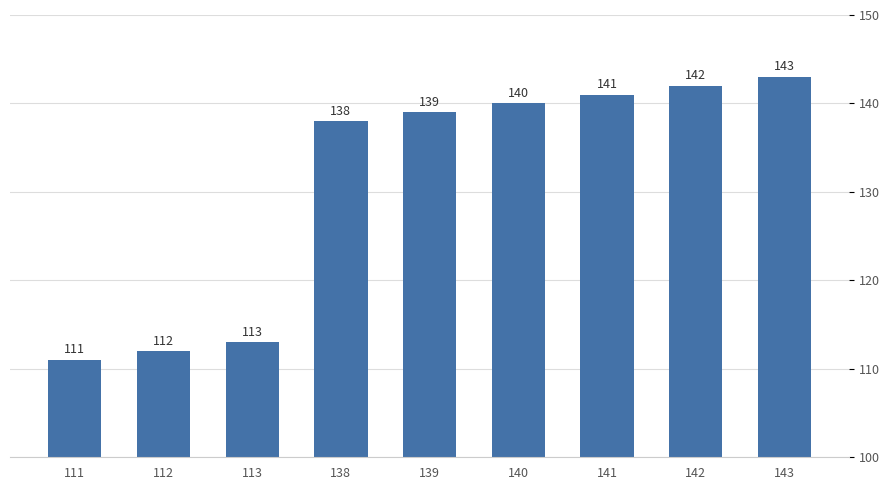

Read the value at 140.

140